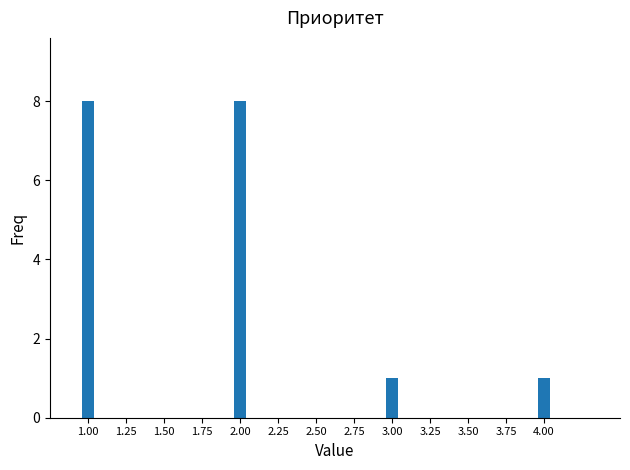

How many values are between 1 and 8?

4